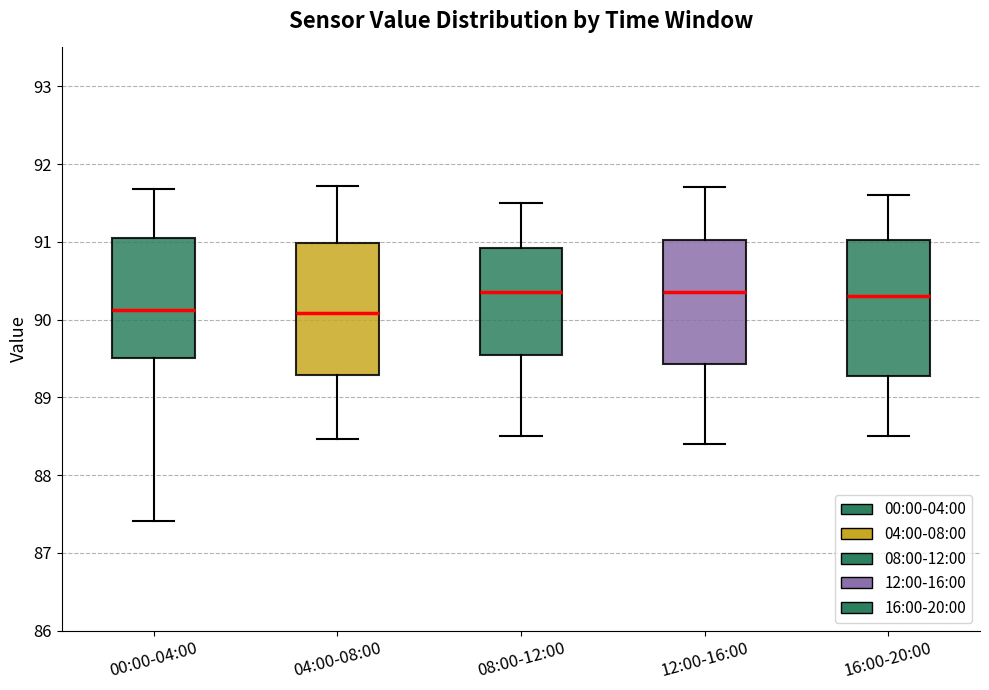

Reading left to right, read every box against the y-axis: the position of its median line, the range the box covers, and the ends of its whiskers. The values are not printed on the chart, so give them approximately, as read against the axis.

00:00-04:00: median 90.1, box 89.5 to 91.0, whiskers 87.4 to 91.7
04:00-08:00: median 90.1, box 89.3 to 91.0, whiskers 88.5 to 91.7
08:00-12:00: median 90.4, box 89.6 to 90.9, whiskers 88.5 to 91.5
12:00-16:00: median 90.4, box 89.4 to 91.0, whiskers 88.4 to 91.7
16:00-20:00: median 90.3, box 89.3 to 91.0, whiskers 88.5 to 91.6